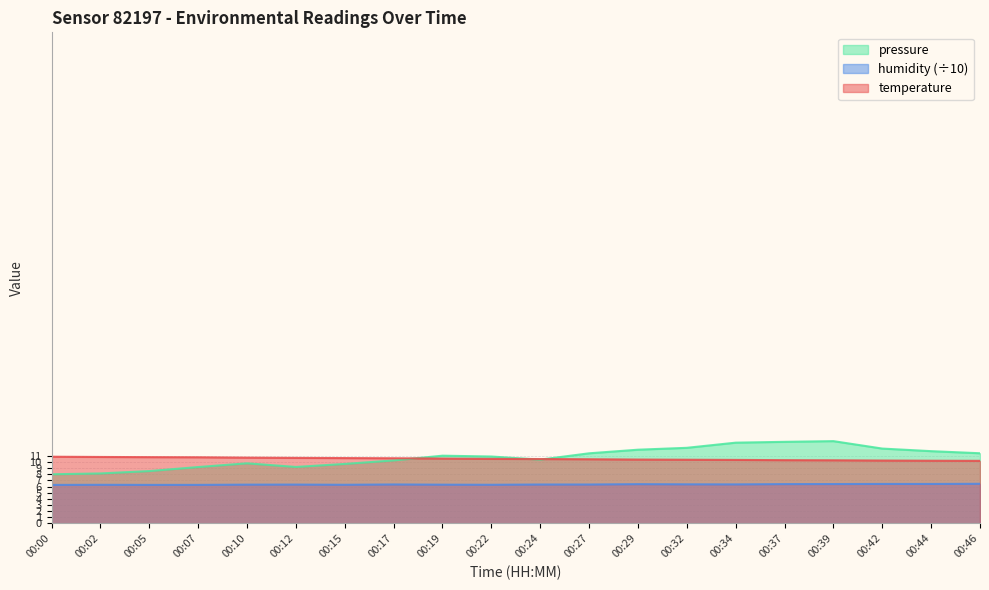

What is the average value of the humidity series?

6.3